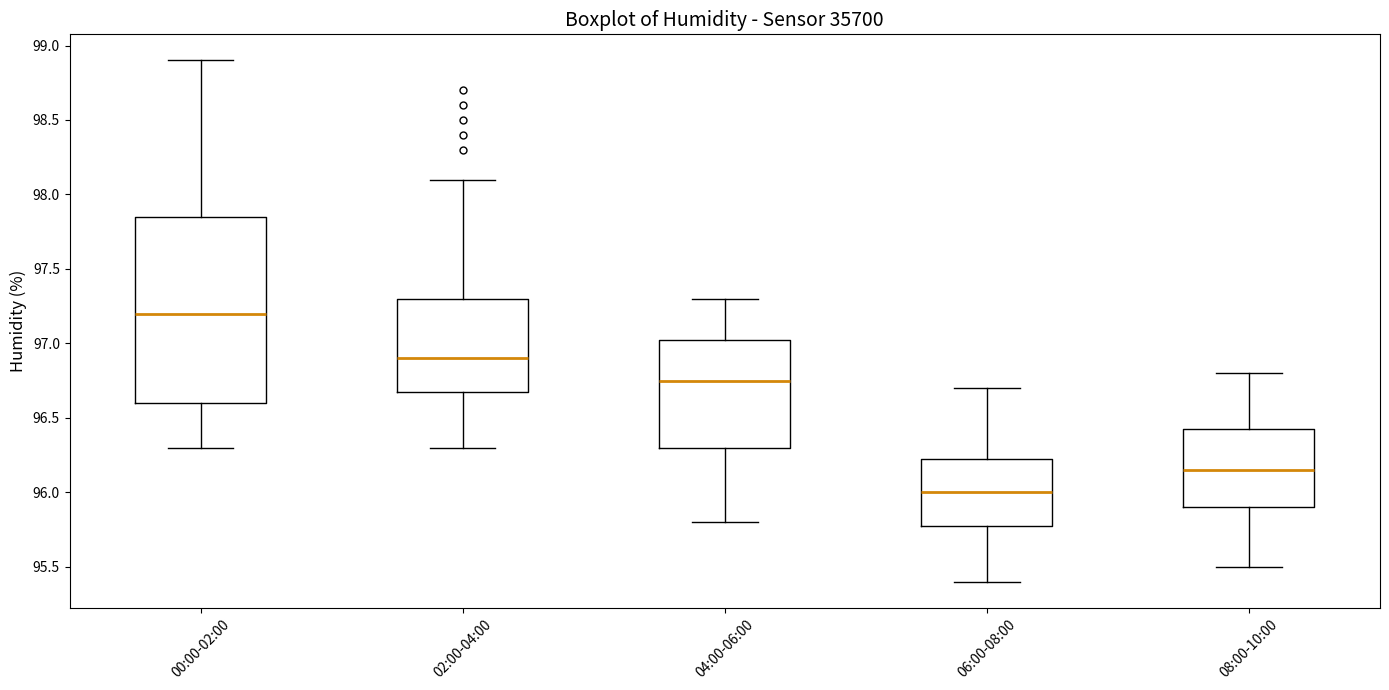

Which box's median line is the highest?

00:00-02:00